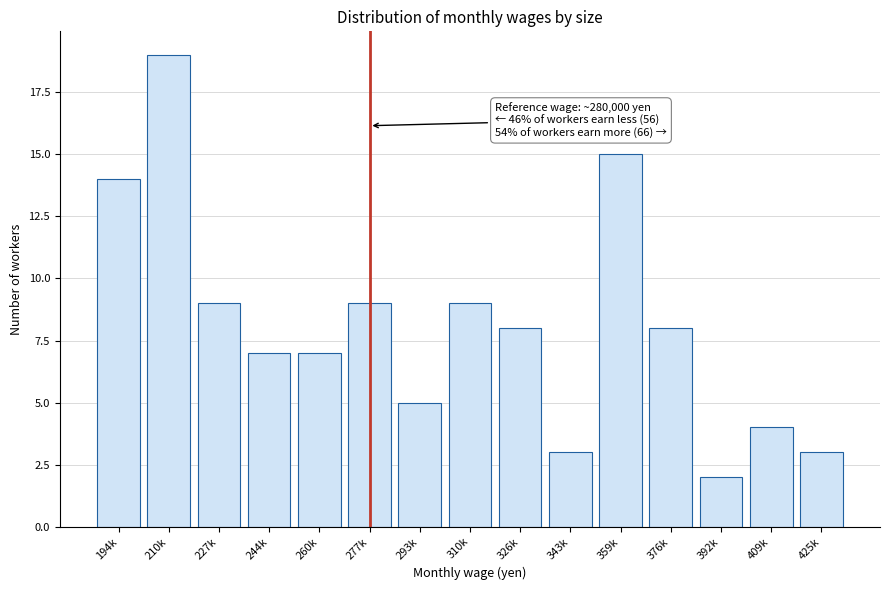

Reading right to left, transcribe all the data shown in this chart.

3	4	2	8	15	3	8	9	5	9	7	7	9	19	14